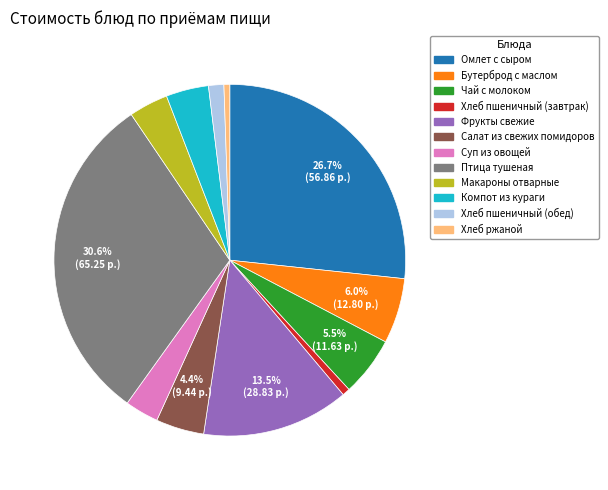

To the nearest percent, what portion does Салат из свежих помидоров represent?

4%